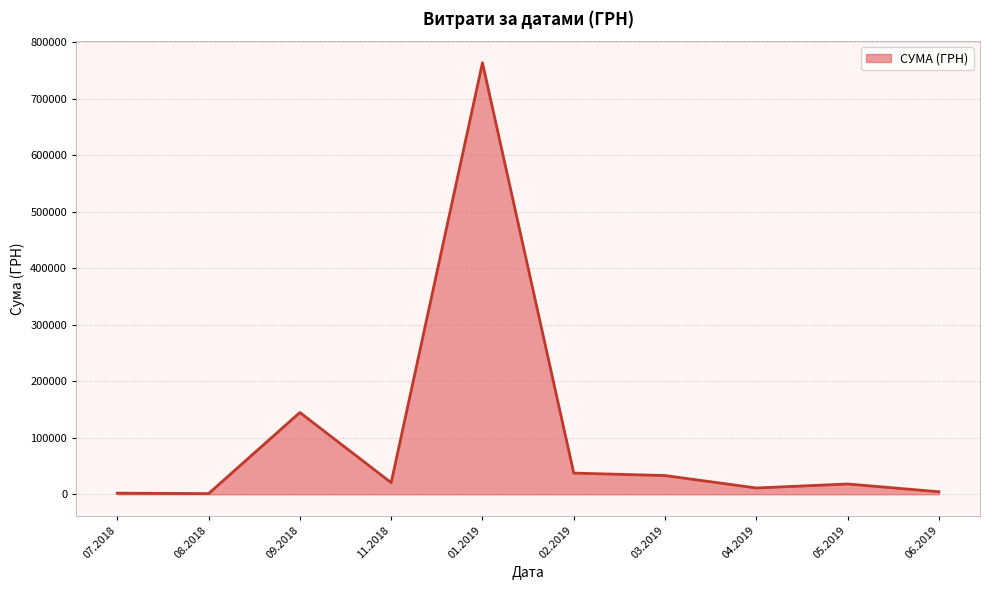

What is the difference between the maximum and minimum values?

762487.1